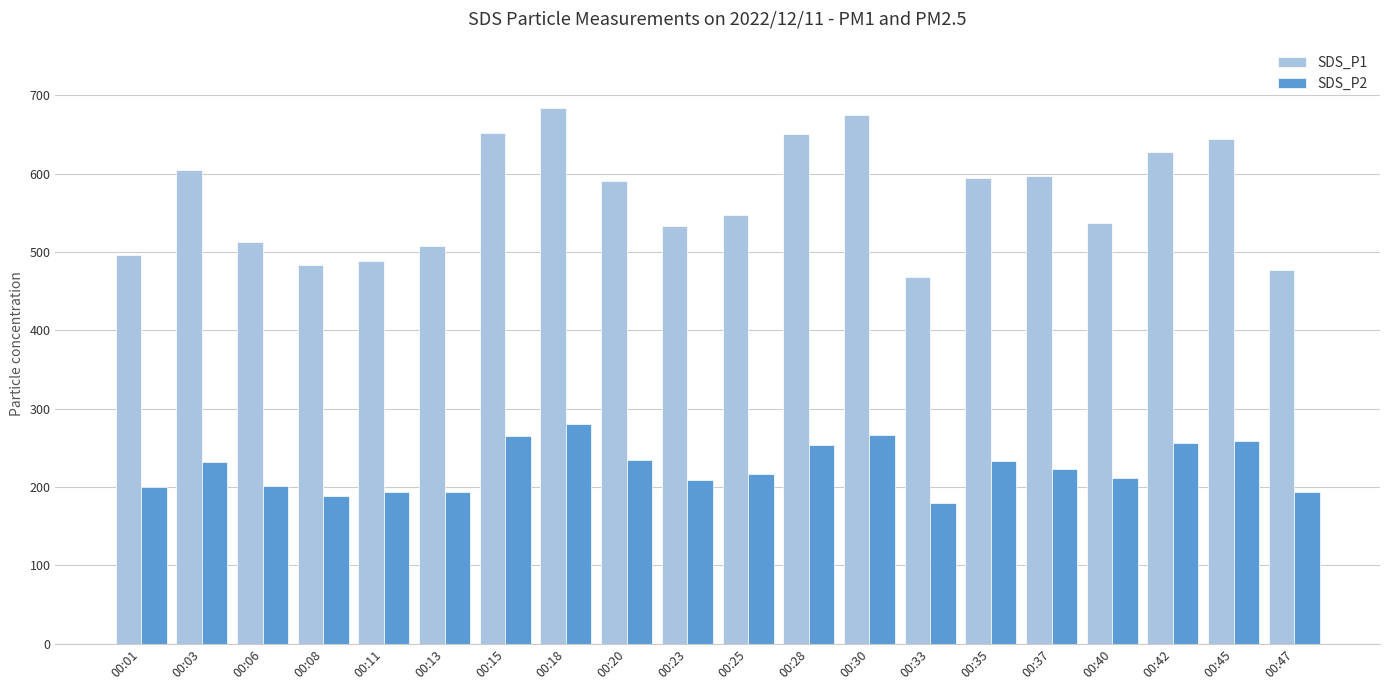

True or false: SDS_P2 has a value of 266.8 at 00:30.

True